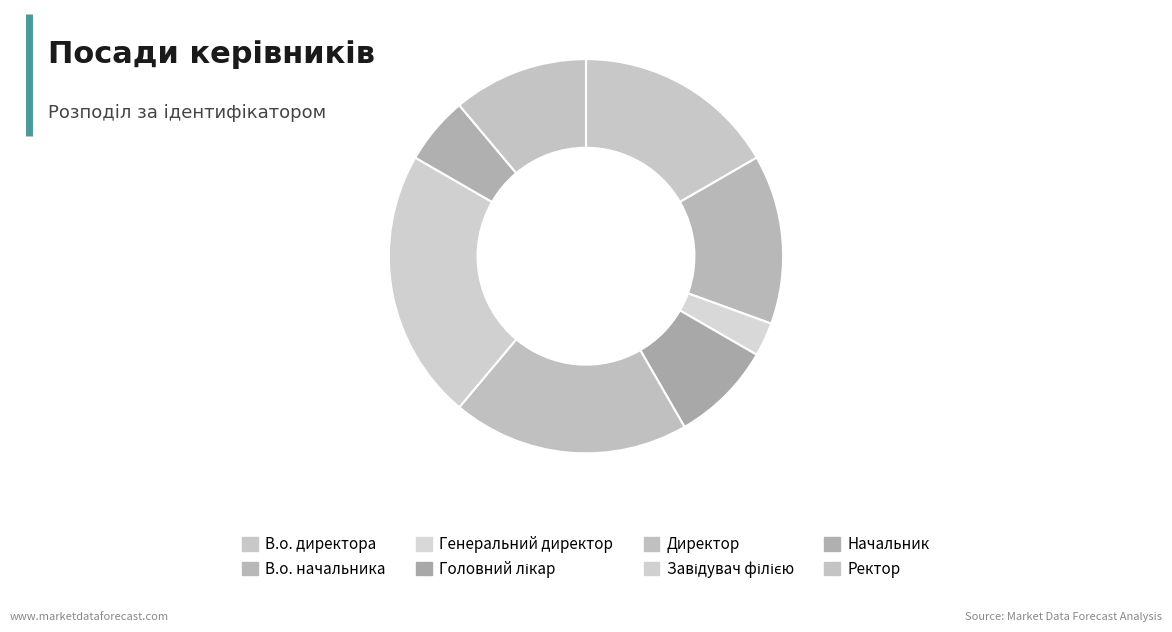

How many segments does this pie chart have?

8